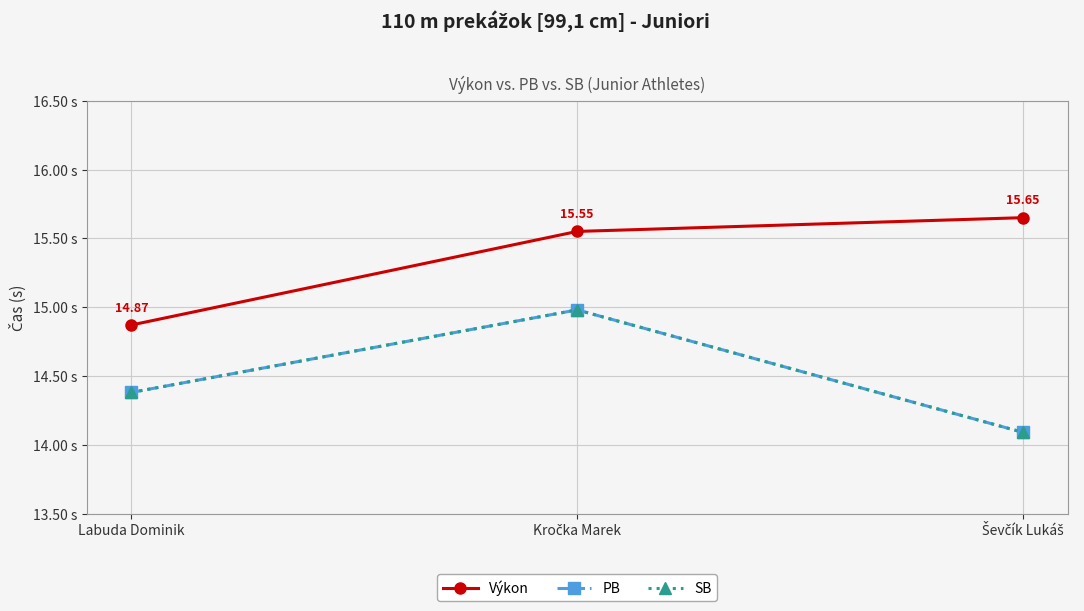

Does the chart have visible grid lines?

Yes